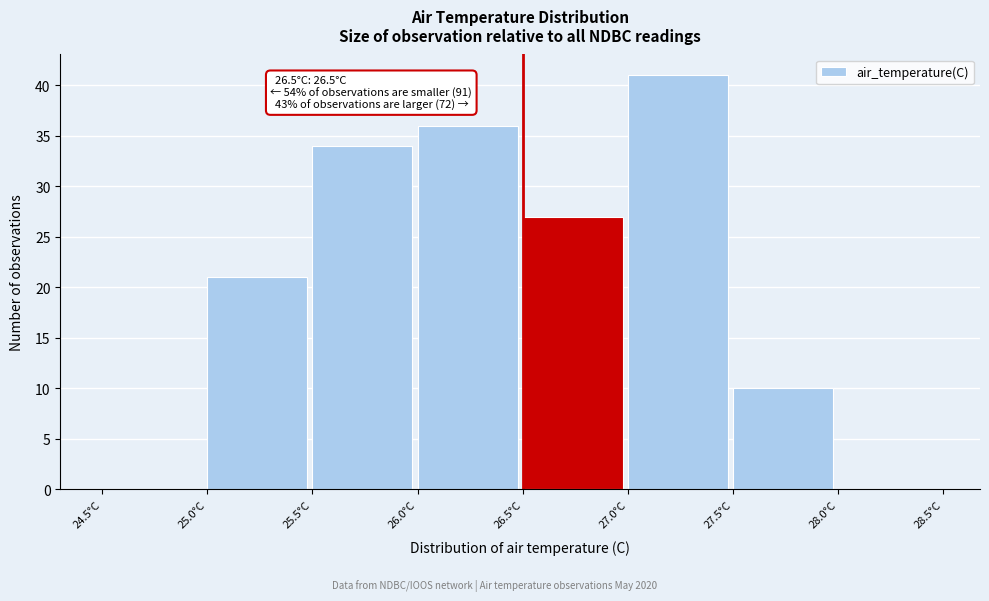

Which range on the x-axis has the tallest bar?

27.0 to 27.5